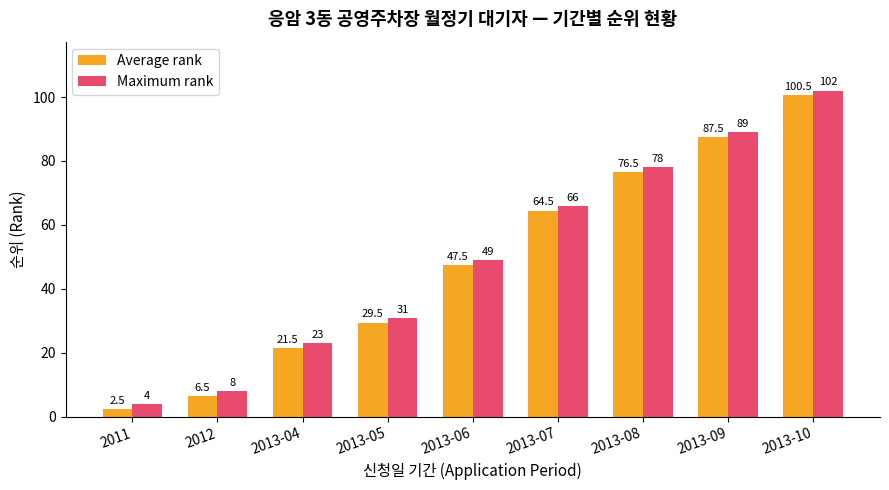

What are all the series names shown in the legend?

Average rank, Maximum rank